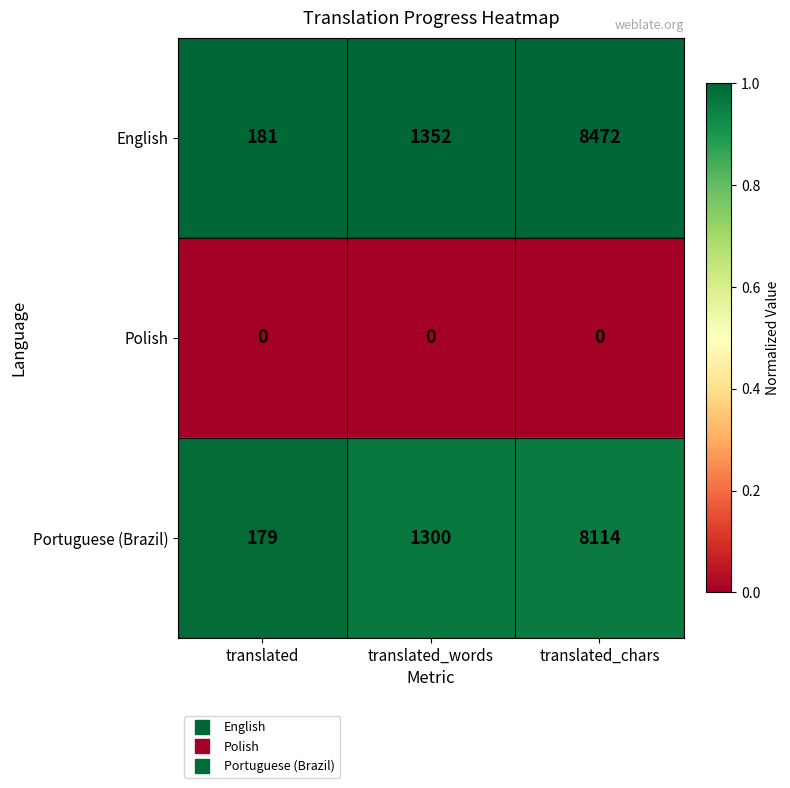

Is it true that English equals 1352 at translated_words?

True